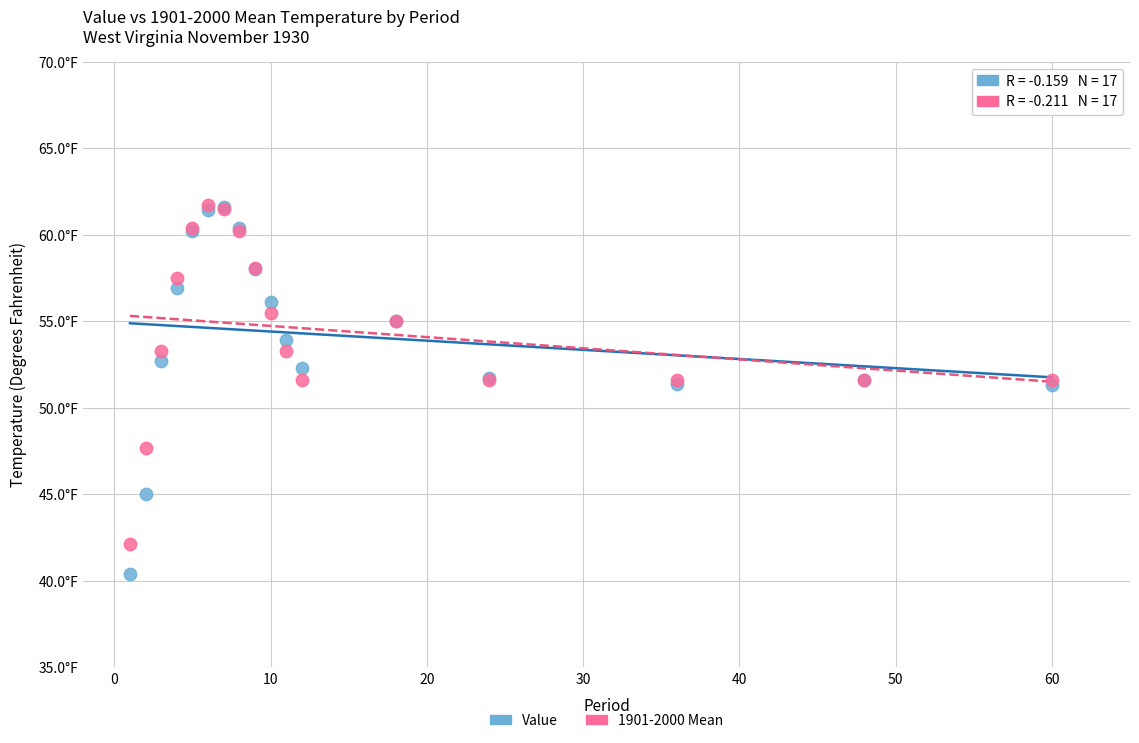

What are all the series names shown in the legend?

Value, 1901-2000 Mean